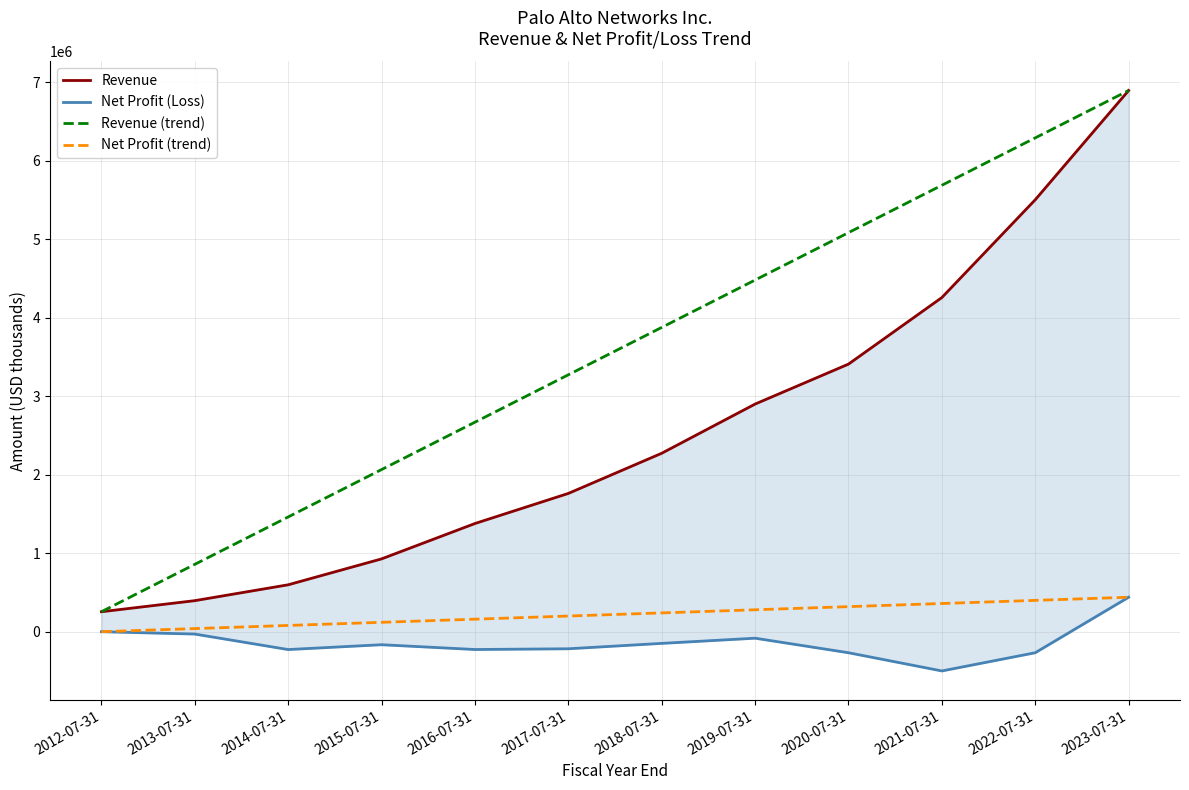

True or false: Revenue (trend) and Revenue cross at least once.

False